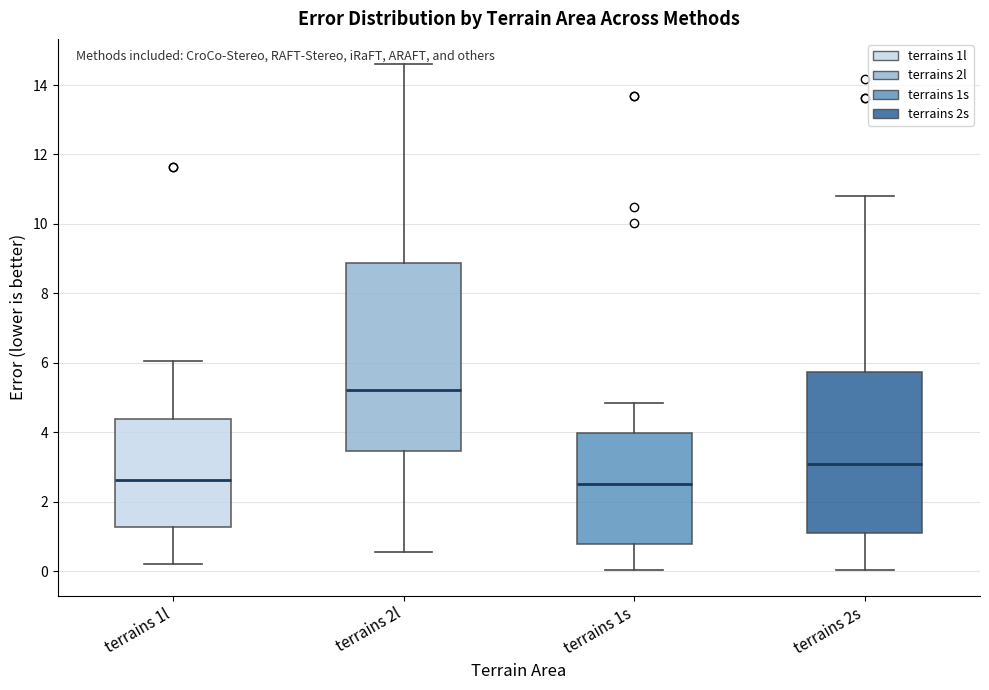

Reading left to right, transcribe this box plot: for each box, give where its median line is, the range the box spans, and where its two whiskers end, as read against the y-axis. The values are not printed on the chart, so give them approximately, as read against the axis.

terrains 1l: median 2.6, box 1.2 to 4.4, whiskers 0.2 to 6.0
terrains 2l: median 5.2, box 3.4 to 8.8, whiskers 0.6 to 14.6
terrains 1s: median 2.6, box 0.8 to 4.0, whiskers 0.0 to 4.8
terrains 2s: median 3.2, box 1.2 to 5.8, whiskers 0.0 to 10.8